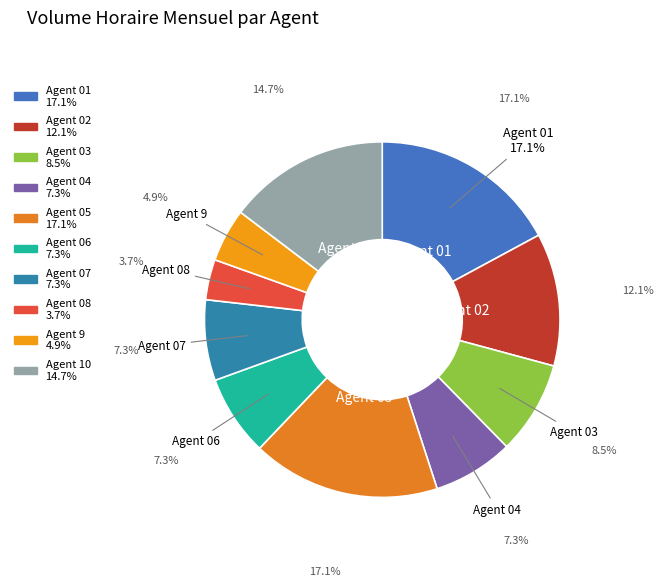

How many slices are in this pie chart?

10